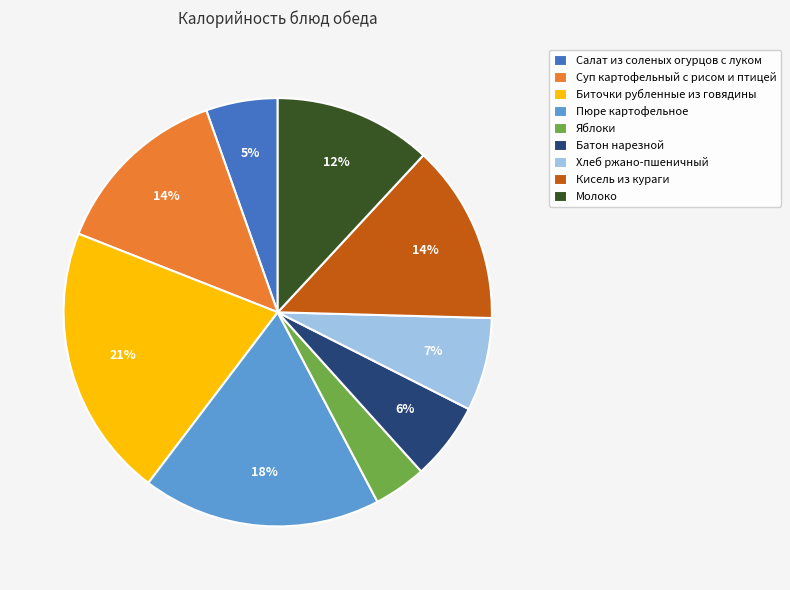

Combined, do Яблоки and Биточки рубленные из говядины account for over 50%?

No